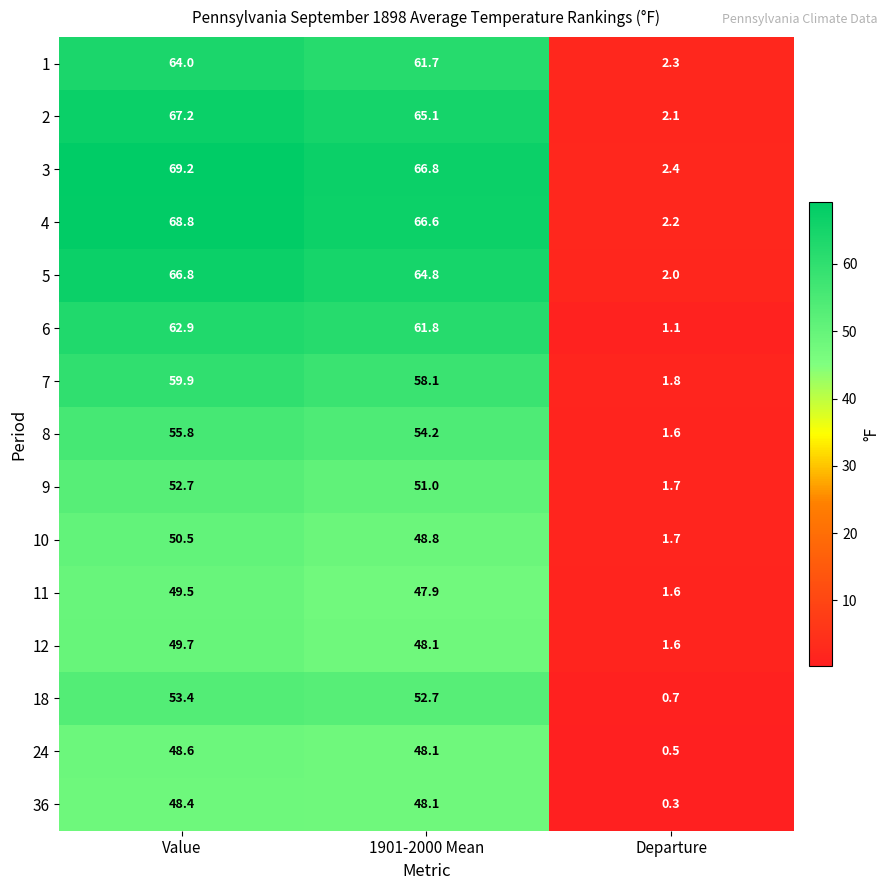

Is it true that 7 equals 58.1 at 1901-2000 Mean?

True